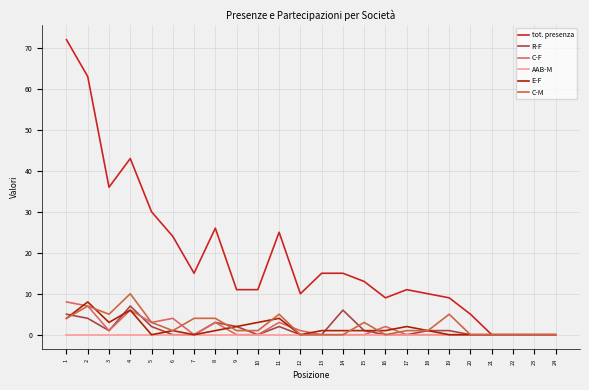

Reading left to right, extract all data points from this chart.

tot. presenza: 1=72	2=63	3=36	4=43	5=30	6=24	7=15	8=26	9=11	10=11	11=25	12=10	13=15	14=15	15=13	16=9	17=11	18=10	19=9	20=5	21=0	22=0	23=0	24=0
R-F: 1=5	2=4	3=1	4=7	5=2	6=0	7=0	8=3	9=2	10=0	11=2	12=0	13=0	14=6	15=1	16=0	17=0	18=1	19=1	20=0	21=0	22=0	23=0	24=0
C-F: 1=8	2=7	3=1	4=6	5=3	6=4	7=0	8=3	9=0	10=0	11=3	12=1	13=0	14=0	15=0	16=2	17=0	18=0	19=0	20=0	21=0	22=0	23=0	24=0
AAB-M: 1=0	2=0	3=0	4=0	5=0	6=0	7=0	8=0	9=0	10=0	11=0	12=0	13=0	14=0	15=0	16=0	17=0	18=0	19=0	20=0	21=0	22=0	23=0	24=0
E-F: 1=4	2=8	3=3	4=6	5=0	6=1	7=0	8=1	9=2	10=3	11=4	12=0	13=1	14=1	15=1	16=1	17=2	18=1	19=0	20=0	21=0	22=0	23=0	24=0
C-M: 1=4	2=7	3=5	4=10	5=3	6=1	7=4	8=4	9=1	10=1	11=5	12=0	13=0	14=0	15=3	16=0	17=1	18=1	19=5	20=0	21=0	22=0	23=0	24=0